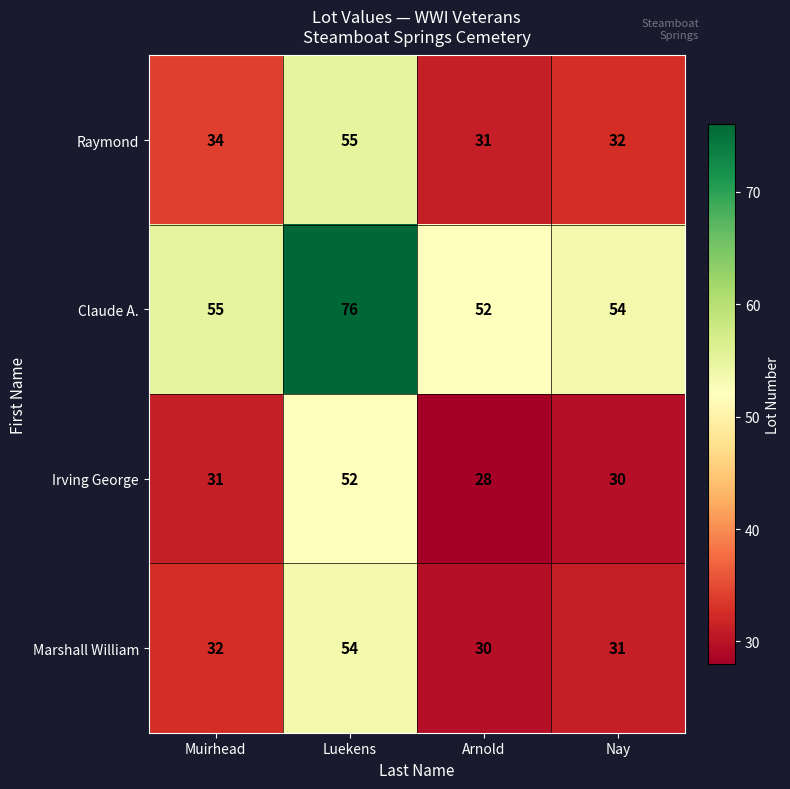

What is the difference between the highest and lowest values at Arnold?

24